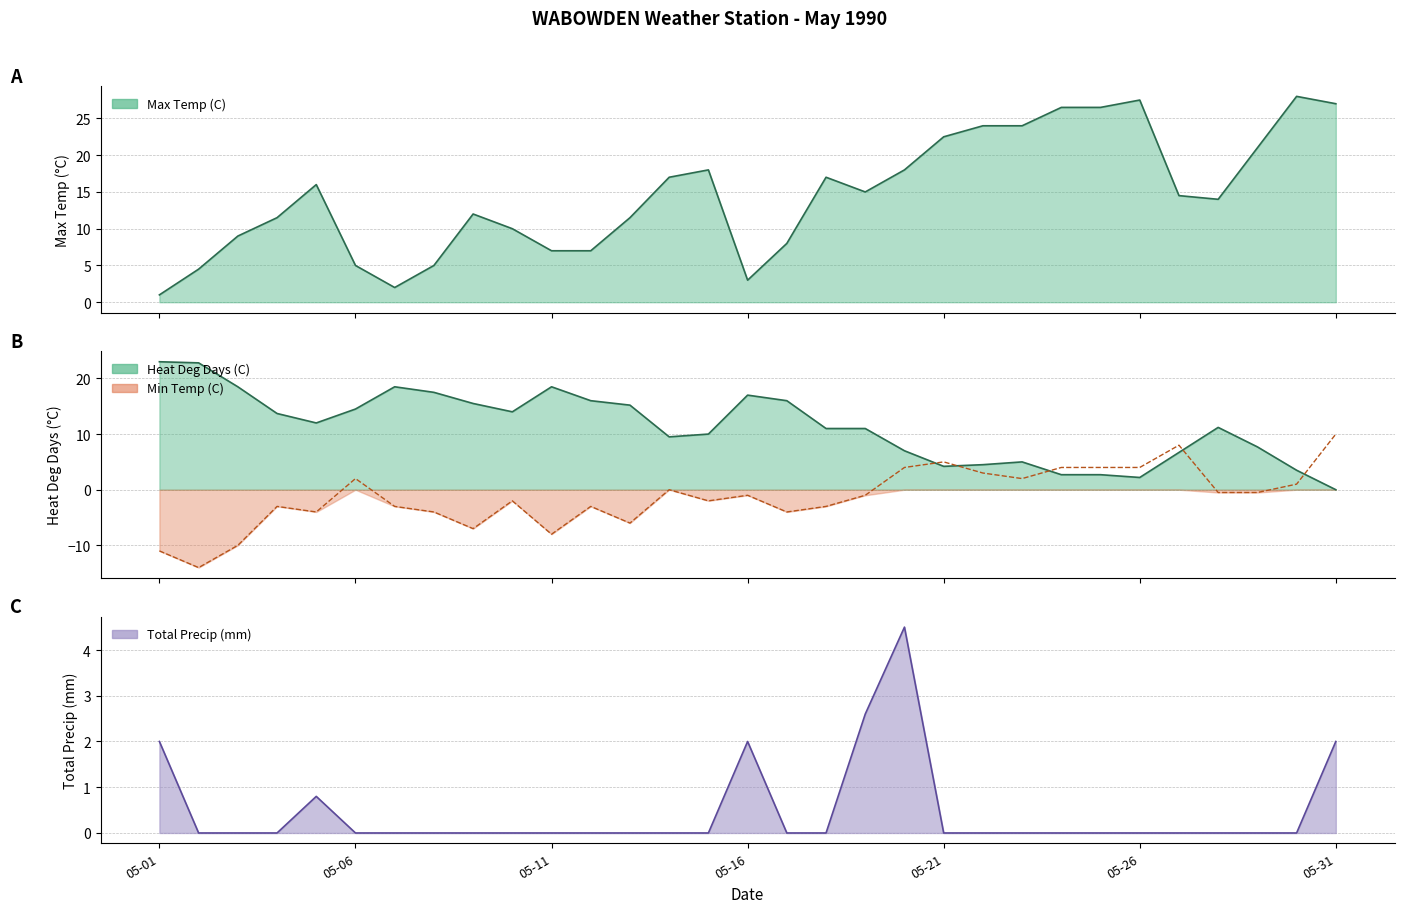

How many series are shown in this chart?

4